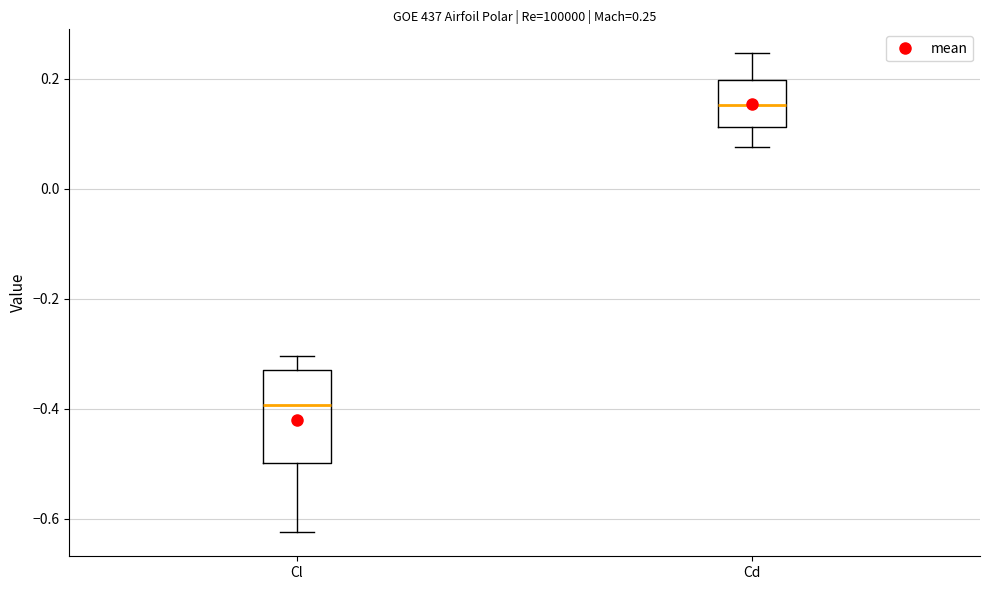

Which box has the lowest median line?

Cl